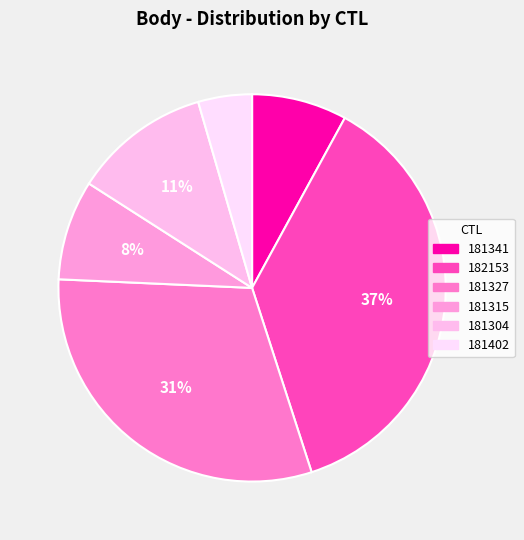

Count the number of slices in the pie.

6